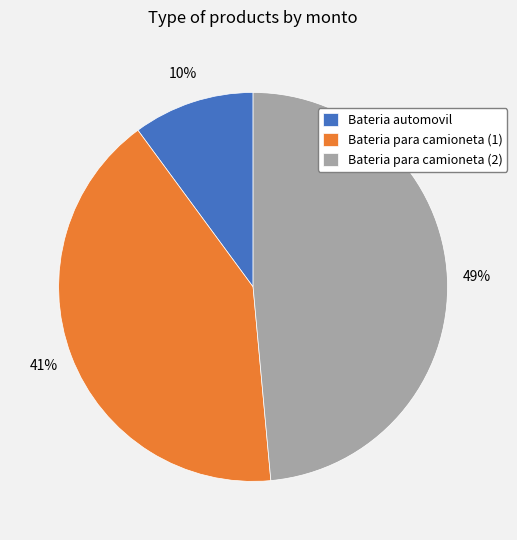

How many segments does this pie chart have?

3